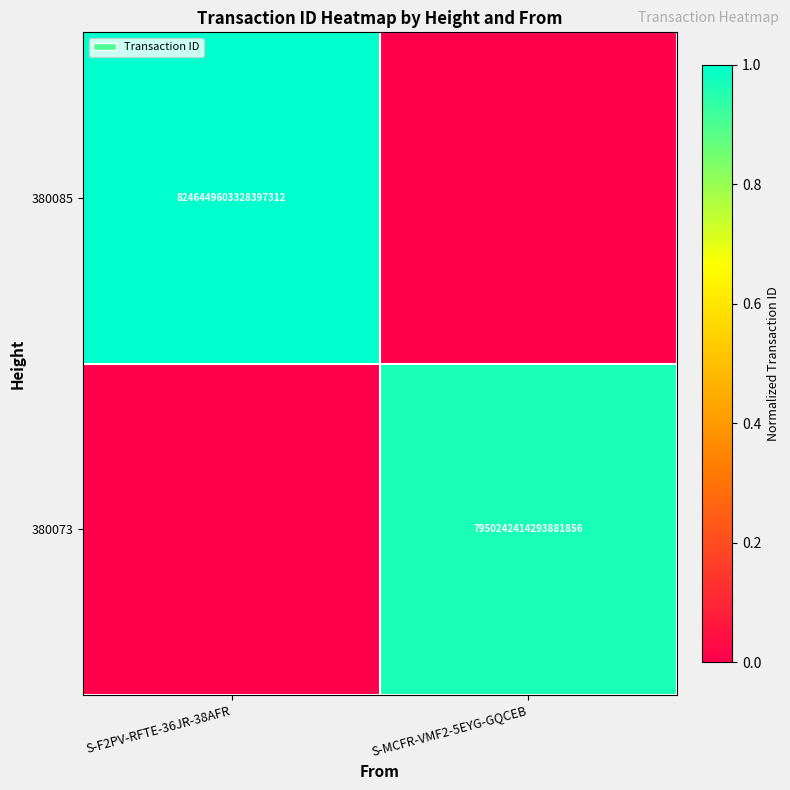

The 380073 series shows 7950242414293881856 at S-MCFR-VMF2-5EYG-GQCEB. True or false?

True